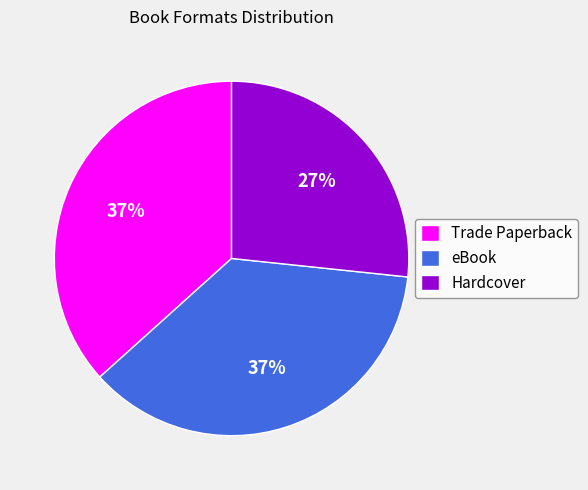

Combined, do Trade Paperback and eBook account for over 50%?

Yes